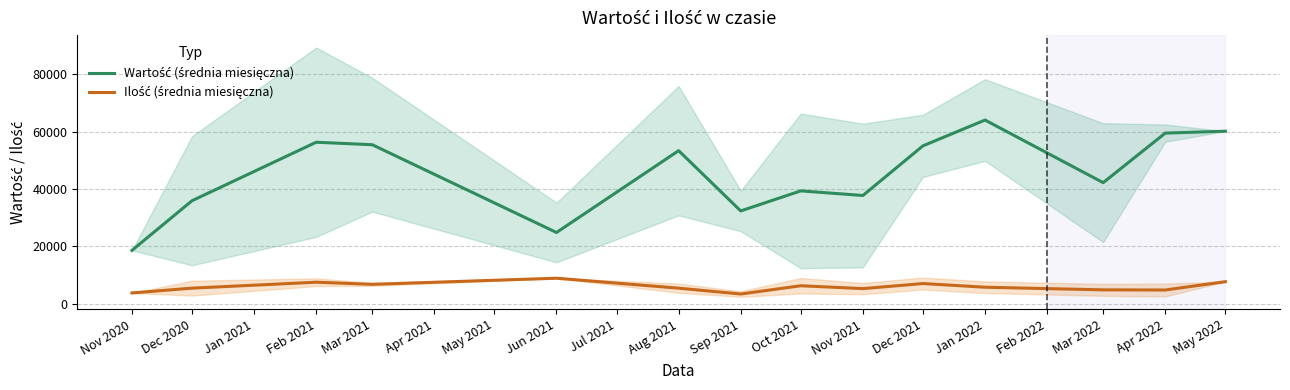

What is the maximum value for Ilość (średnia miesięczna)?

8925.0